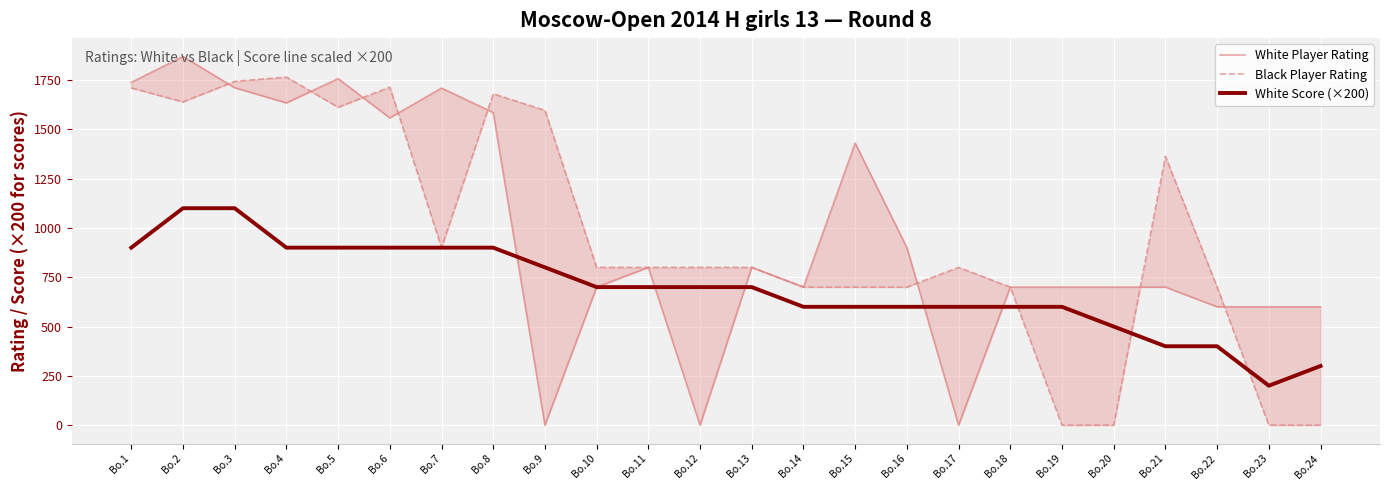

What is the difference between the Black Player Rating values at Bo.7 and Bo.15?

200